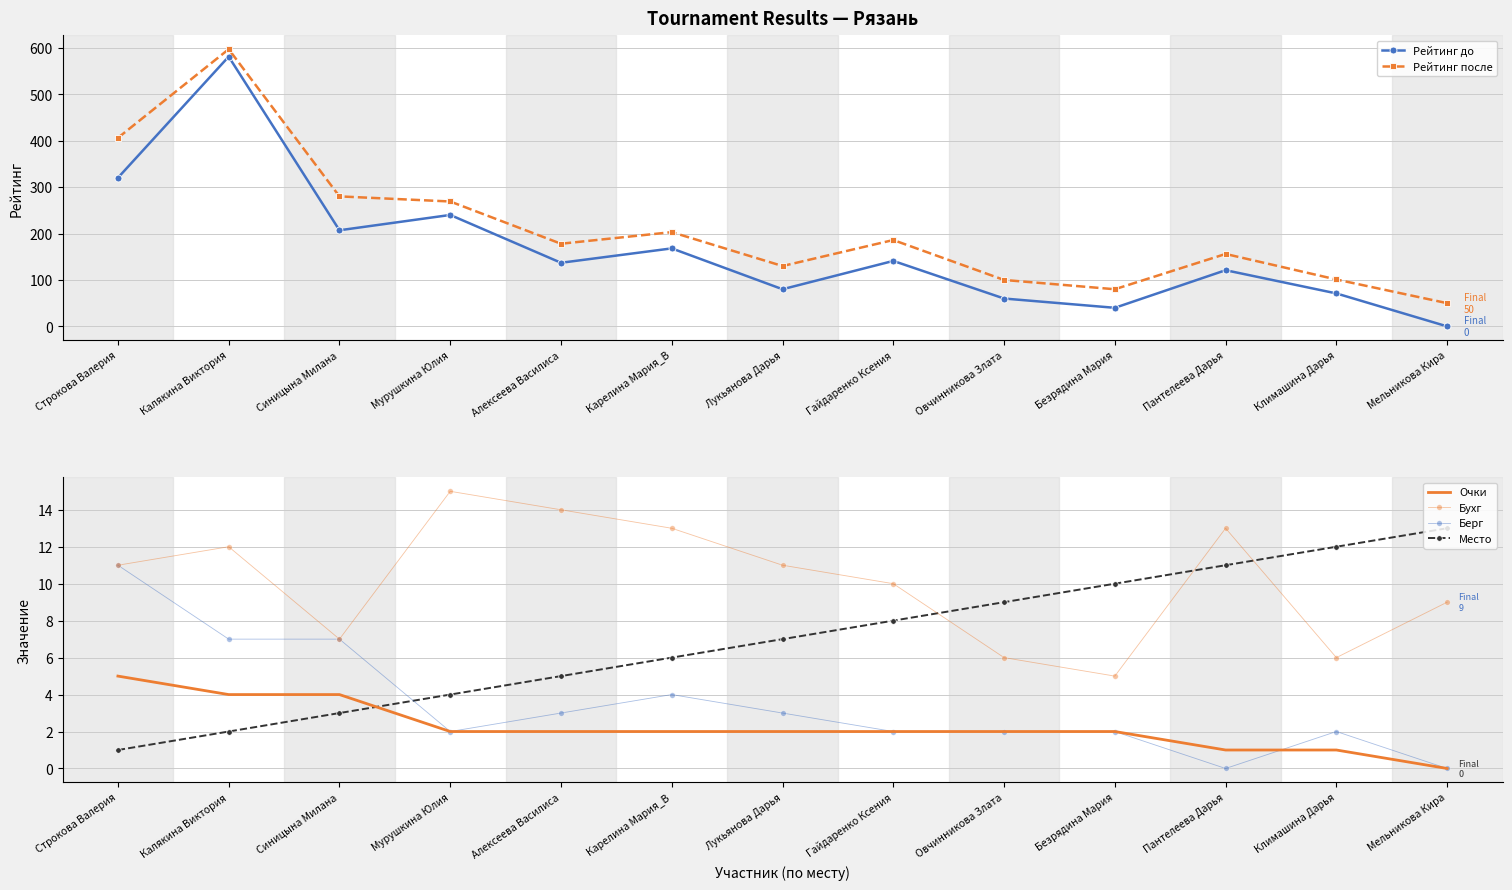

What is the value of the Место point at the 7th from the left?

7